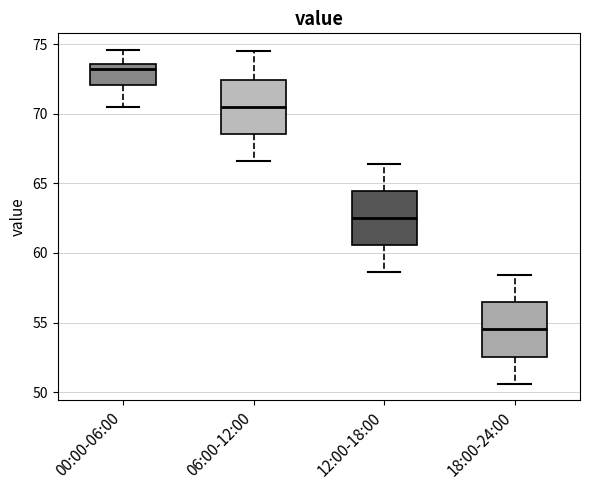

Reading left to right, transcribe this box plot: for each box, give where its median line is, the range the box spans, and where its two whiskers end, as read against the y-axis. The values are not printed on the chart, so give them approximately, as read against the axis.

00:00-06:00: median 73.0, box 72.0 to 73.5, whiskers 70.5 to 74.5
06:00-12:00: median 70.5, box 68.5 to 72.5, whiskers 66.5 to 74.5
12:00-18:00: median 62.5, box 60.5 to 64.5, whiskers 58.5 to 66.5
18:00-24:00: median 54.5, box 52.5 to 56.5, whiskers 50.5 to 58.5